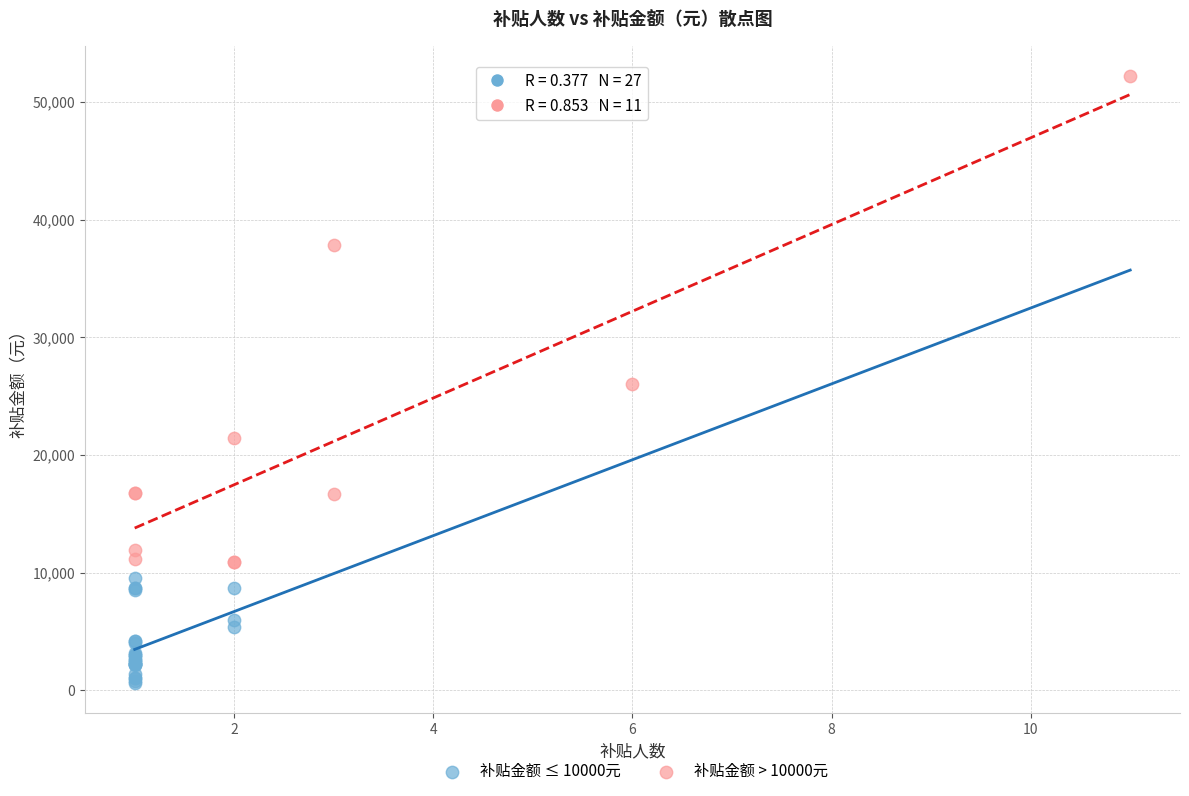

Which series contains the lowest Y value?

补贴金额 ≤ 10000元